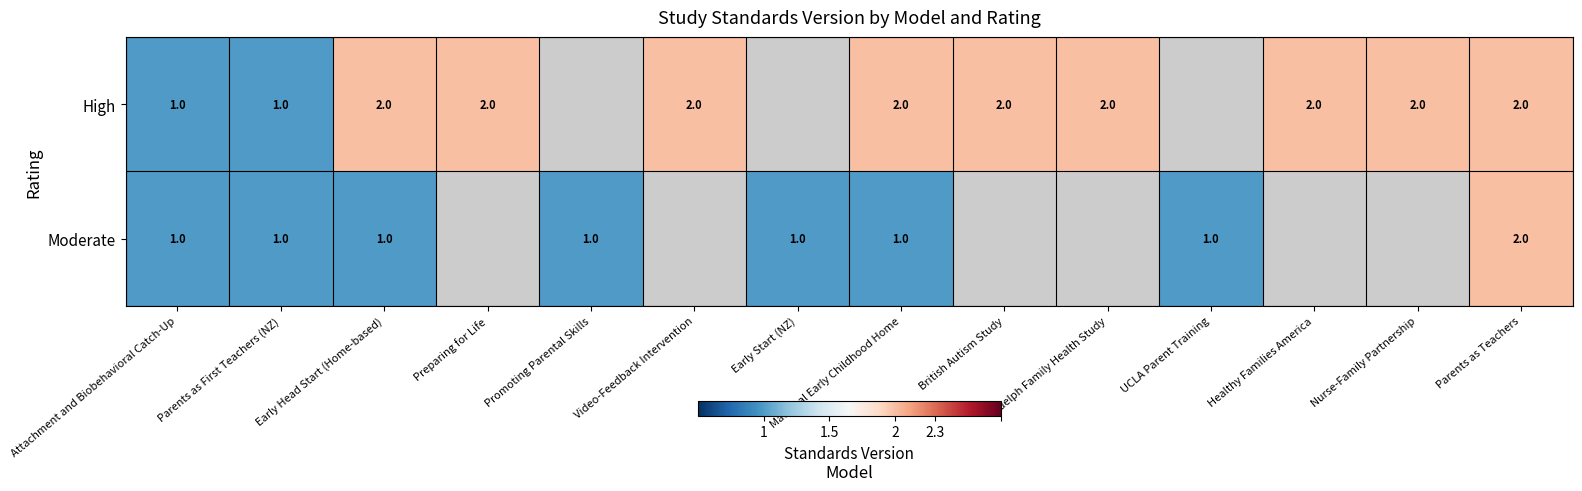

Between Maternal Early Childhood Home and Parents as Teachers, which series saw the biggest shift?

Moderate